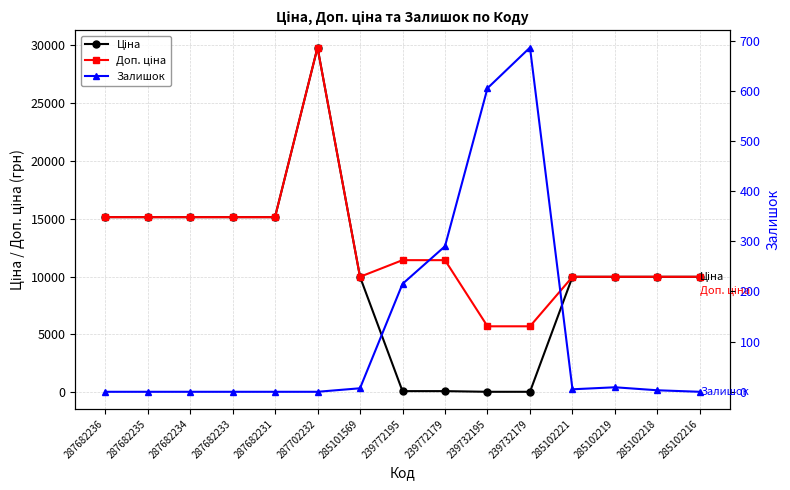

What is the total value across all series at 285102219?

19959.0